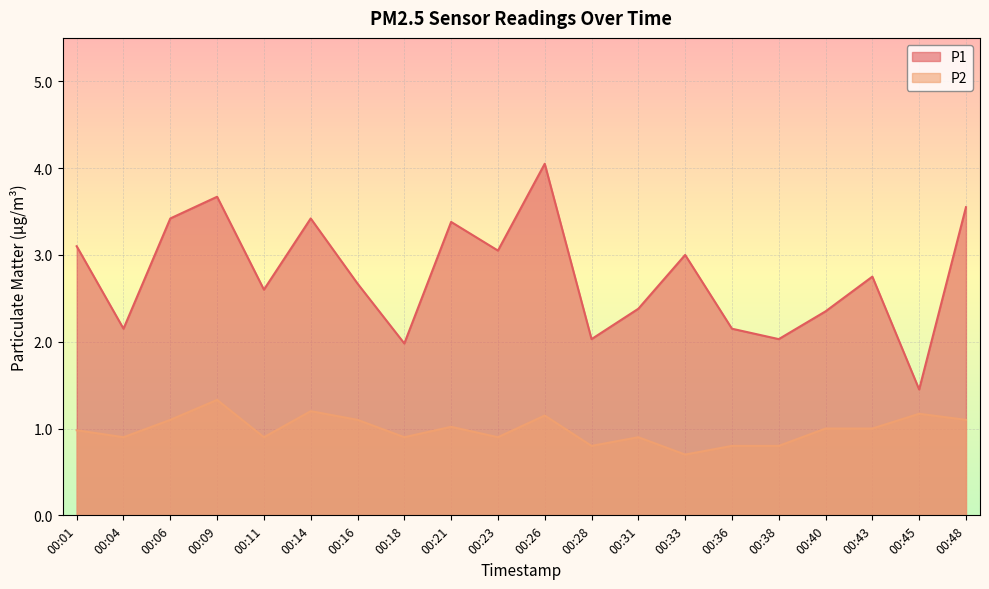

Which series changed the most between 00:18 and 00:31?

P1